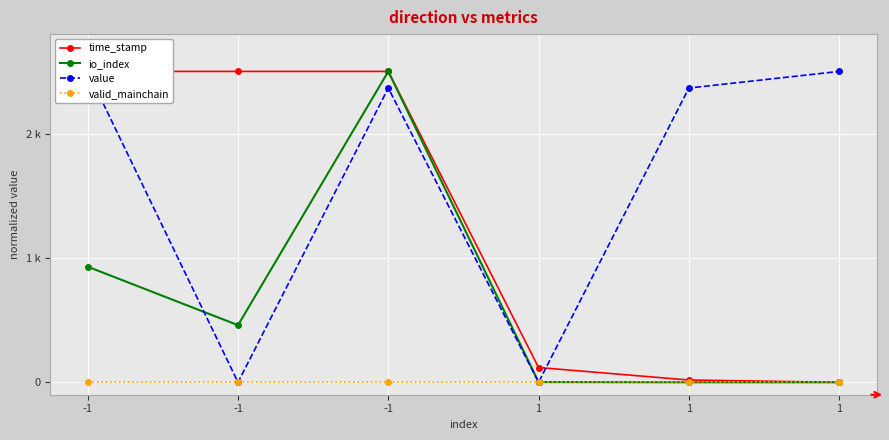

What is the difference between the maximum and minimum values in the value series?

2500.0